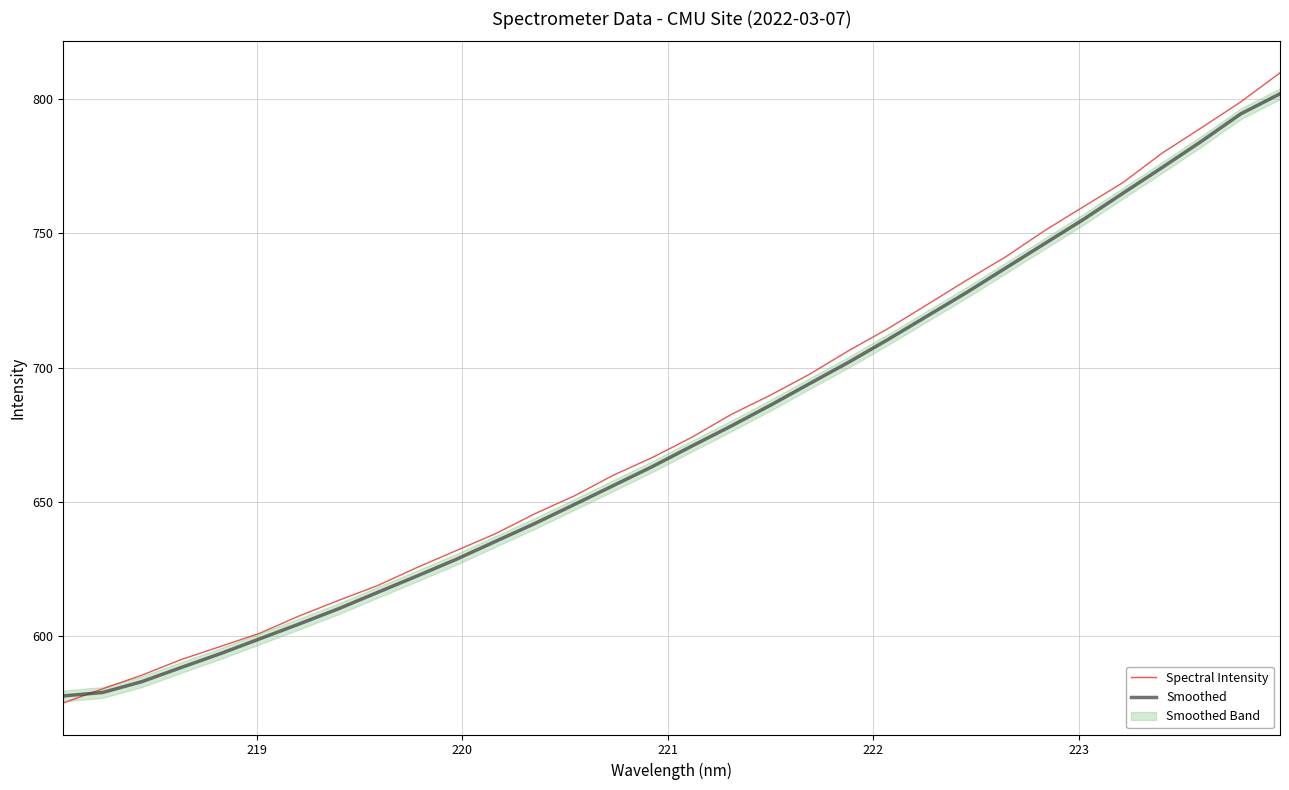

What is the maximum value for Spectral Intensity?

809.7